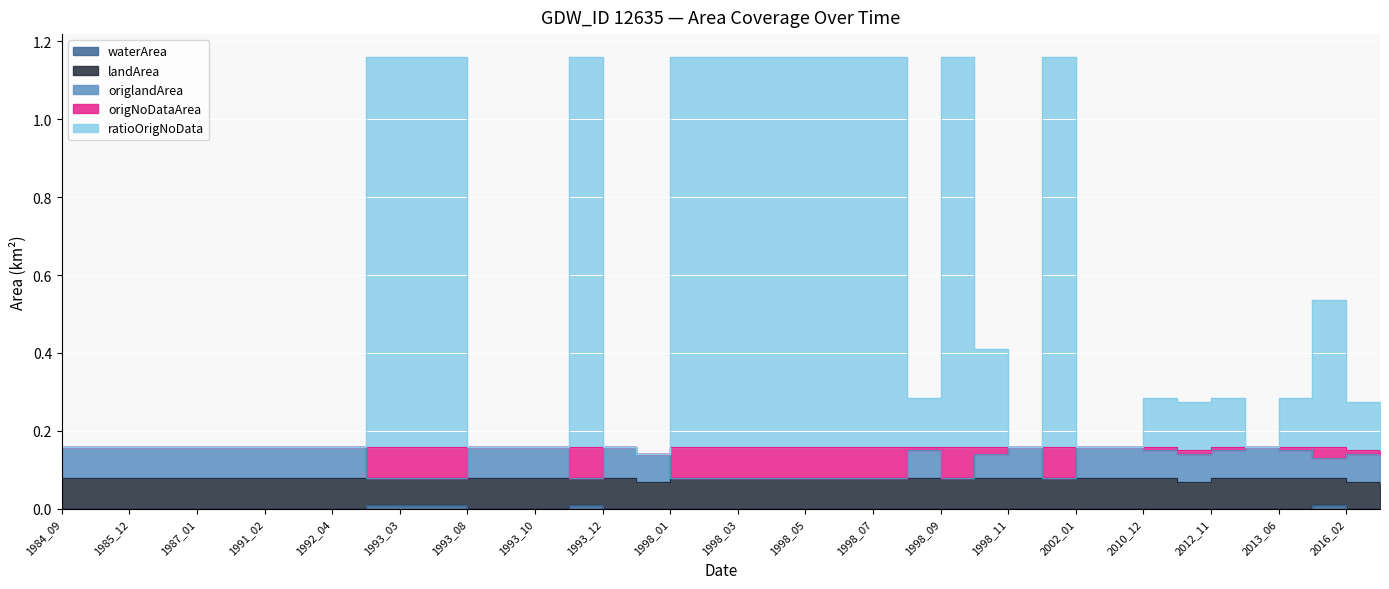

Count the origlandArea values in the range 0 to 1.

27